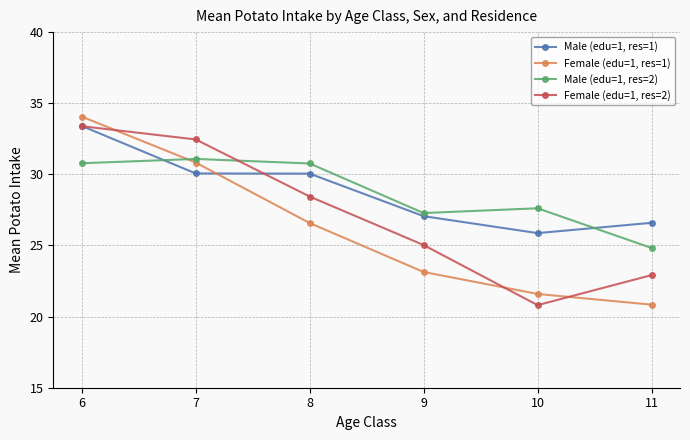

The value of Female (edu=1, res=2) at 7 is 56.0. True or false?

False